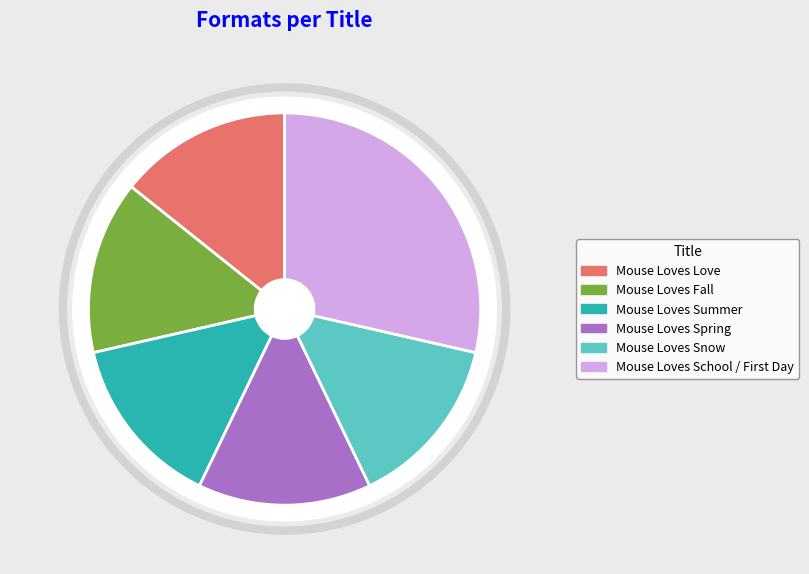

The Mouse Loves Snow slice represents 29% of the pie. True or false?

False